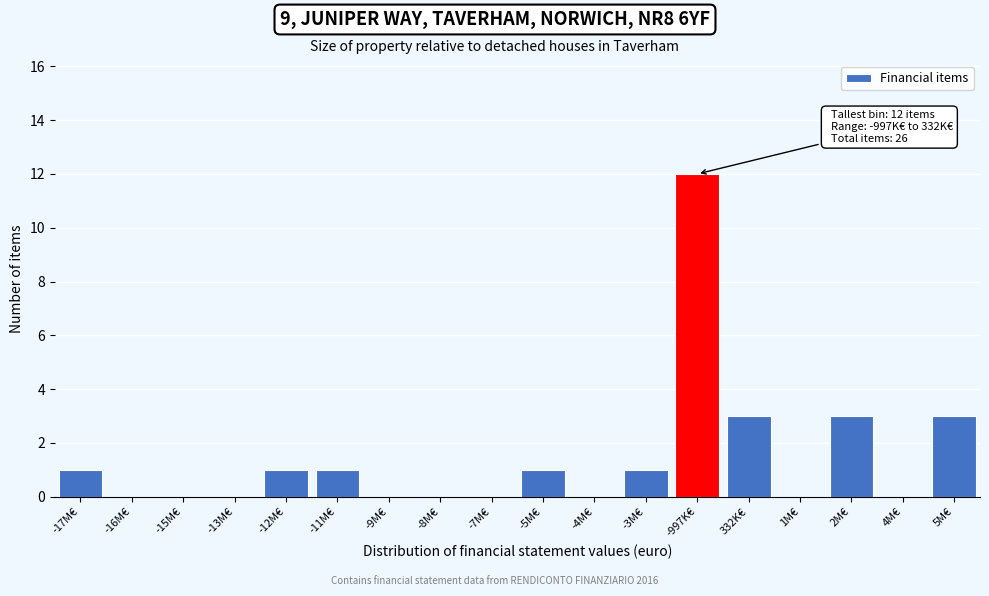

Reading left to right, list all the values displayed in this chart.

-17M€=1	-16M€=0	-15M€=0	-13M€=0	-12M€=1	-11M€=1	-9M€=0	-8M€=0	-7M€=0	-5M€=1	-4M€=0	-3M€=1	-997K€=12	332K€=3	1M€=0	2M€=3	4M€=0	5M€=3